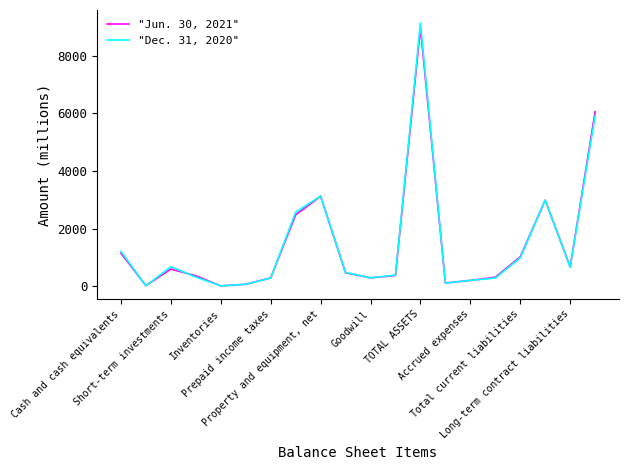

Which series has the widest spread of values?

"Dec. 31, 2020"